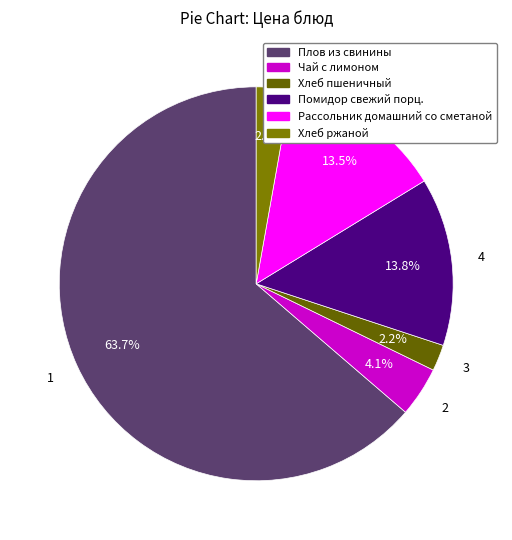

Count the number of slices in the pie.

6